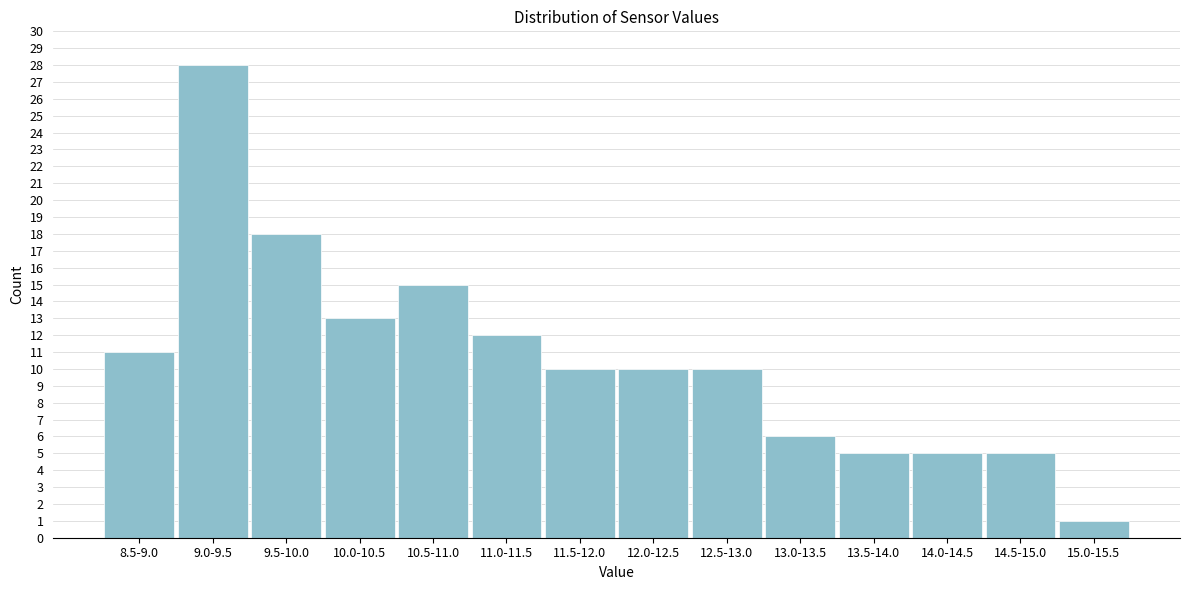

Reading right to left, what are all the values shown in this chart?

1	5	5	5	6	10	10	10	12	15	13	18	28	11